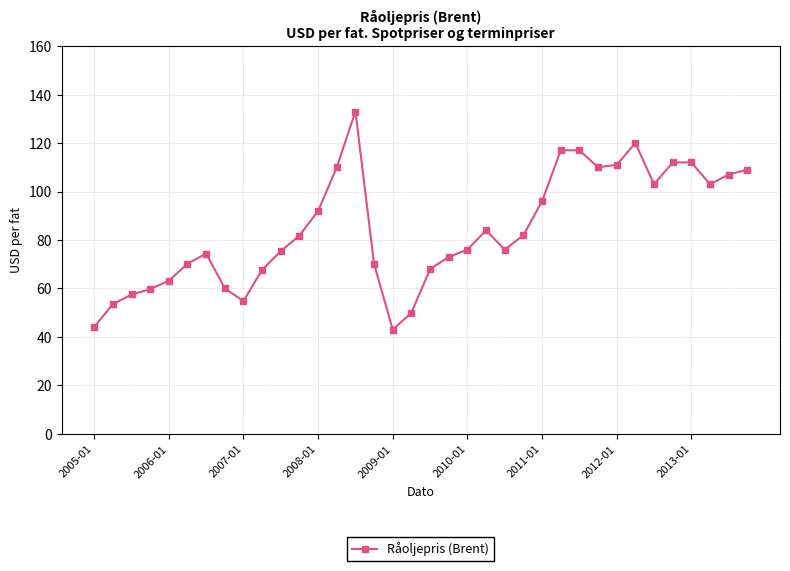

What is the difference between the maximum and minimum values?

90.0